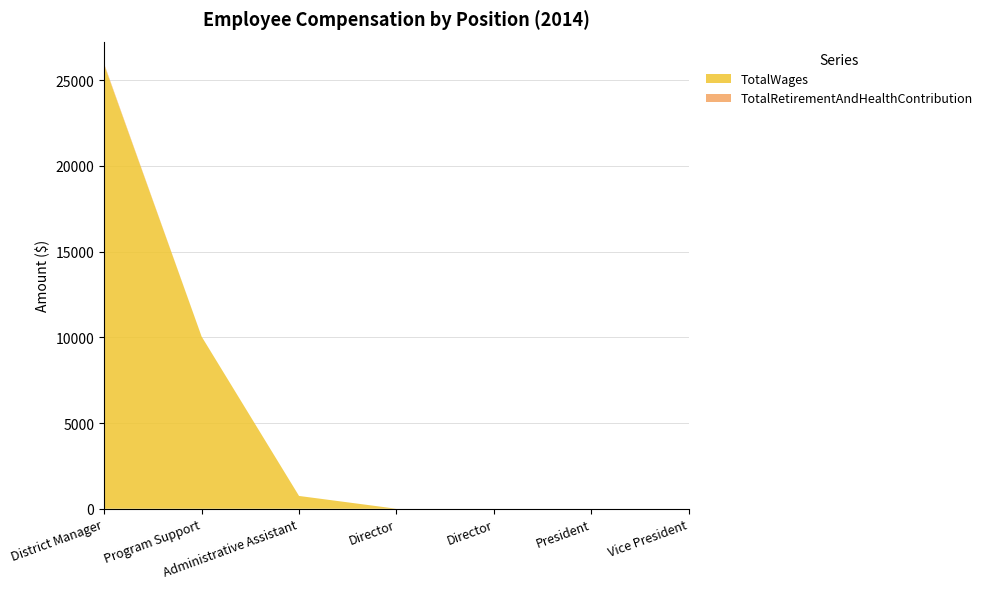

Reading right to left, what are all the values shown in this chart?

TotalWages: 0	0	0	0	747	10048	25907
TotalRetirementAndHealthContribution: 0	0	0	0	0	0	51